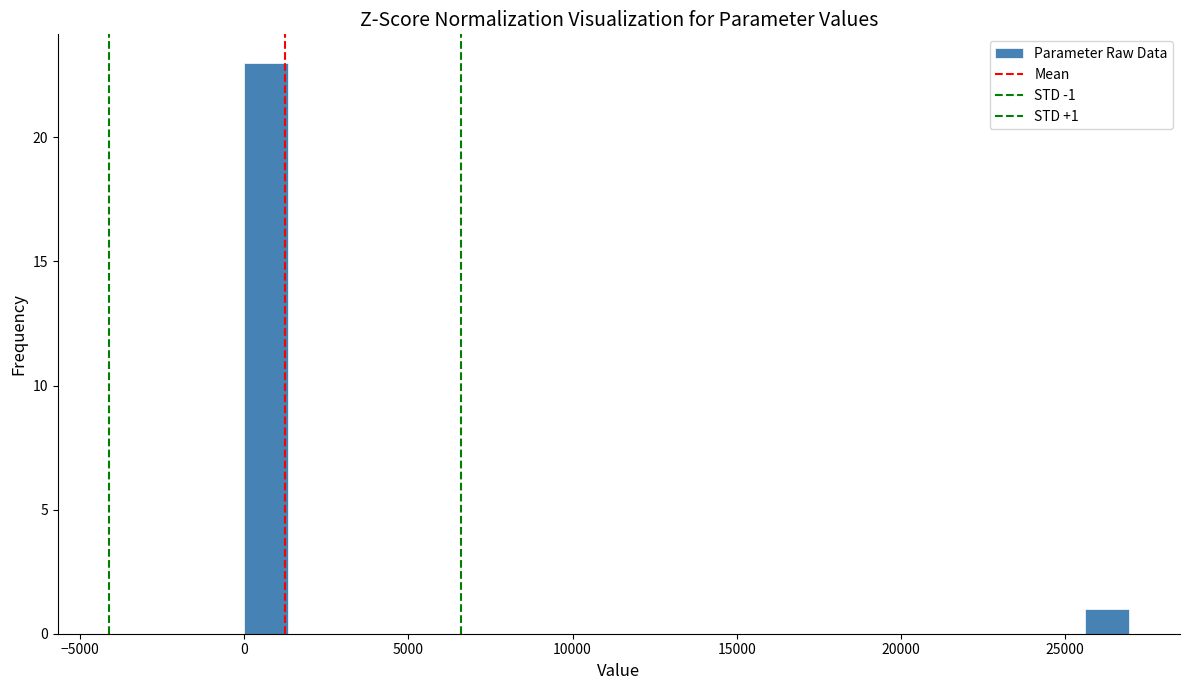

Around what value on the x-axis is the tallest bar? Give the approximate position of its centre, as read against the axis.

500